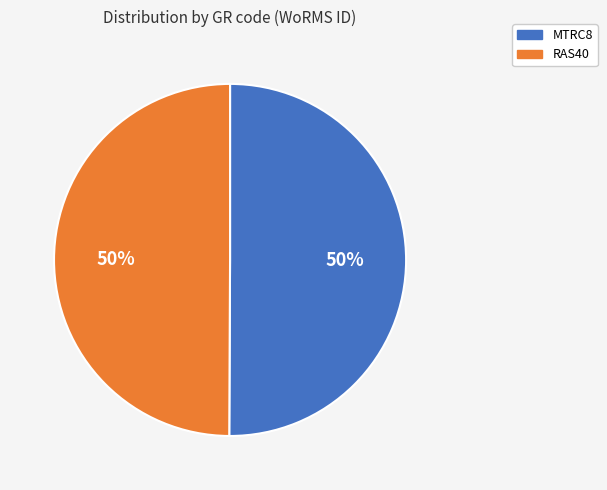

What percentage is the RAS40 slice, to the nearest percent?

50%